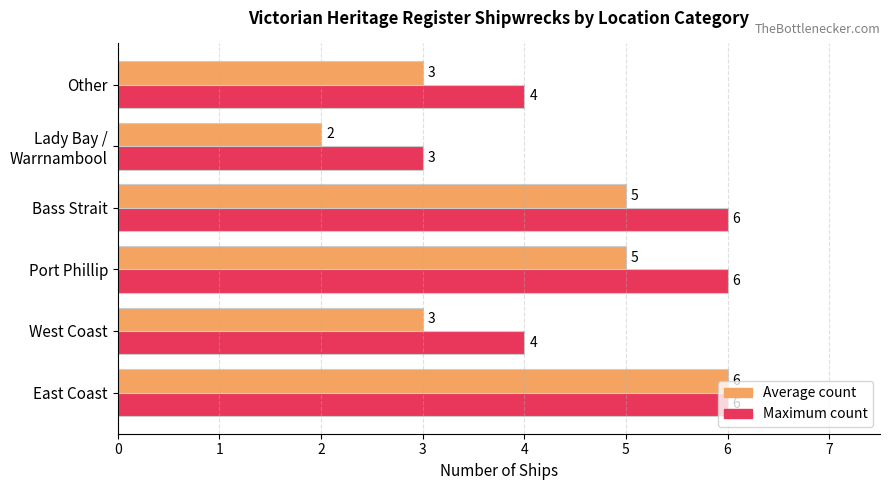

What are all the series names shown in the legend?

Average count, Maximum count